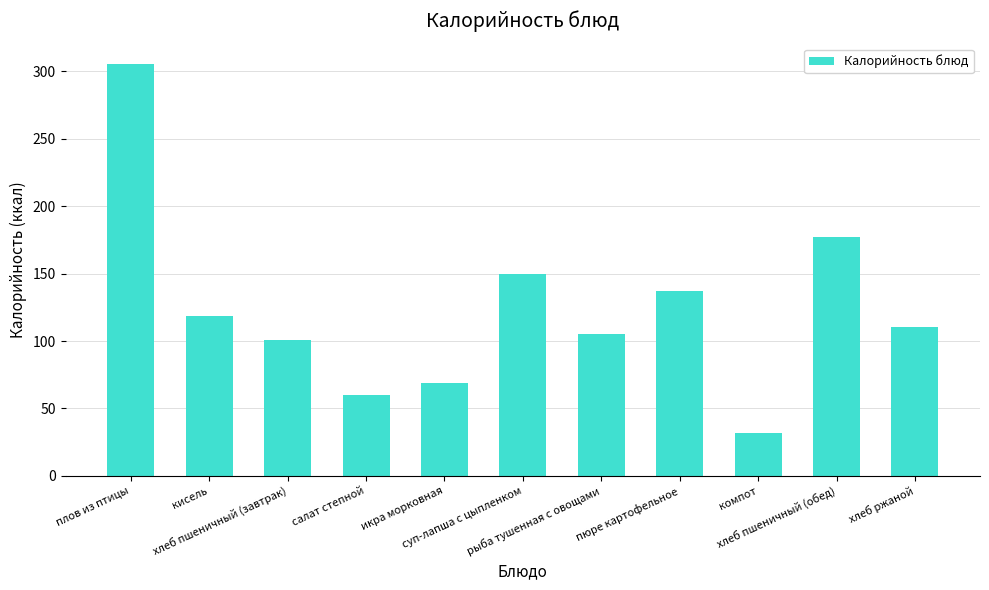

Where is the data nearest to the value 168?

хлеб пшеничный (обед)